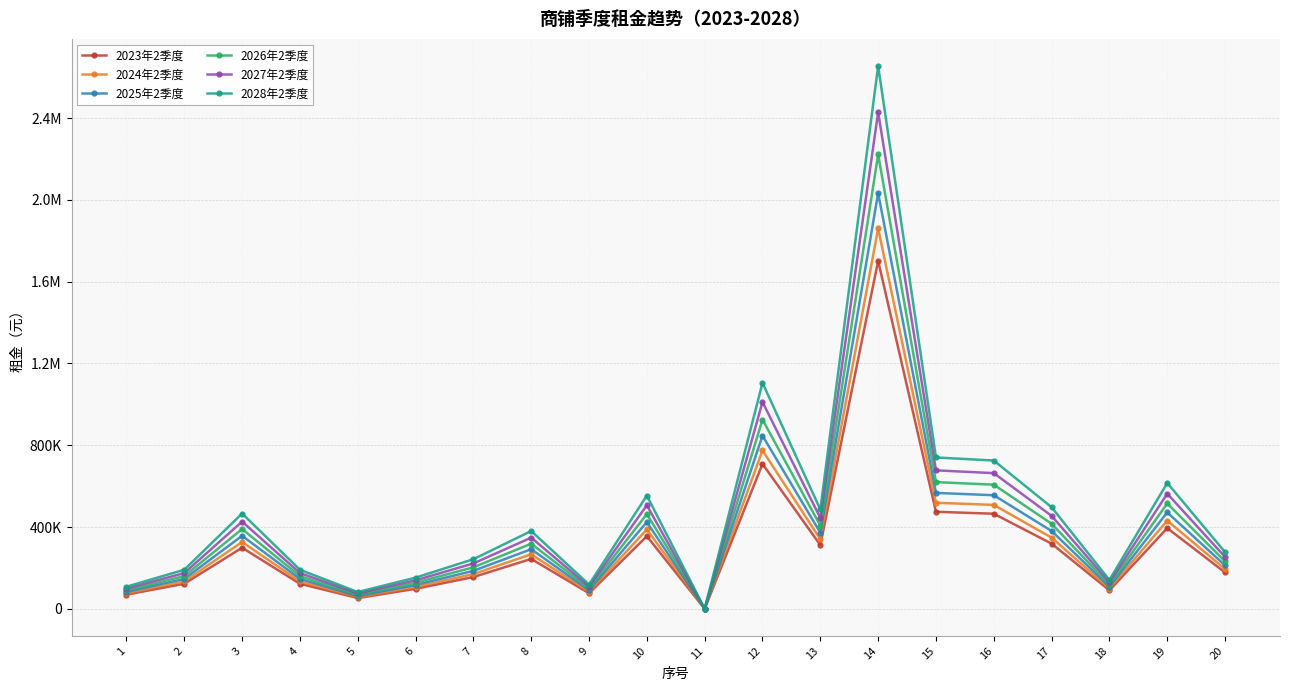

At which category is the sum across all series the highest?

14